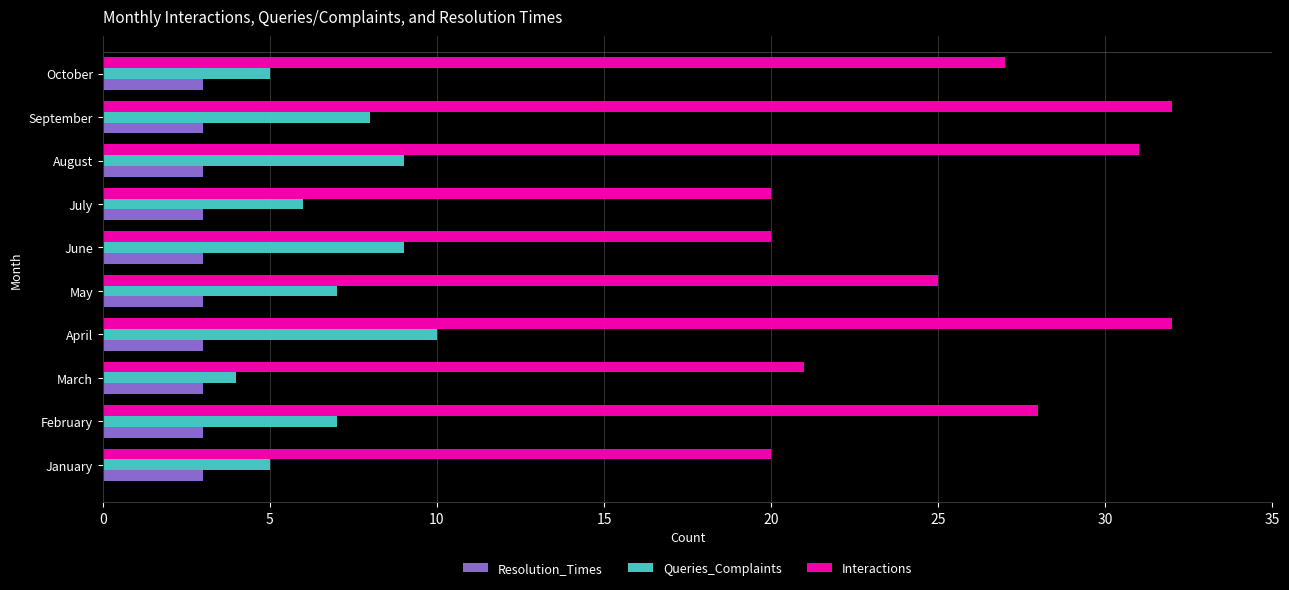

What is the difference between the maximum and second lowest values in the Interactions series?

12